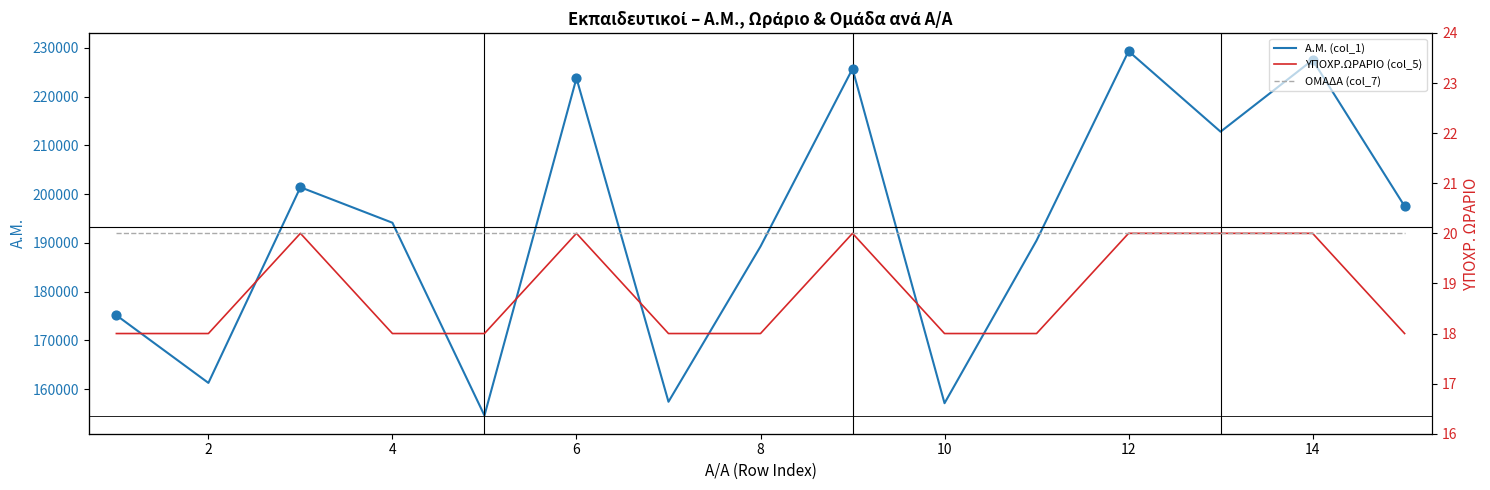

What is the total value across all series at 12?

157427